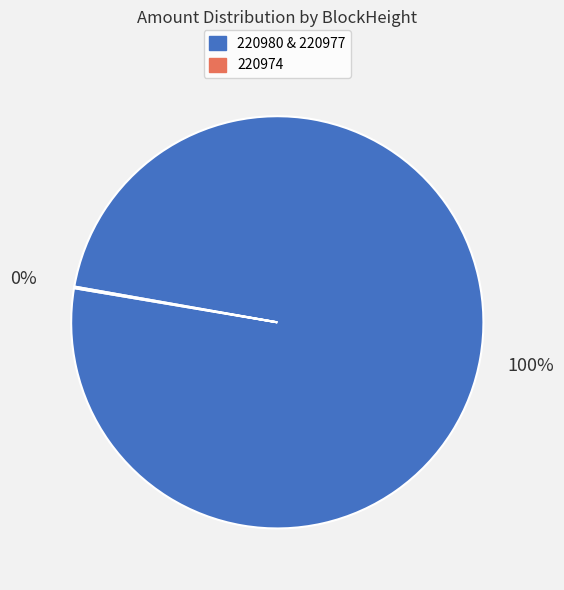

To the nearest percent, what is the difference between the largest and smallest slice percentages?

100%